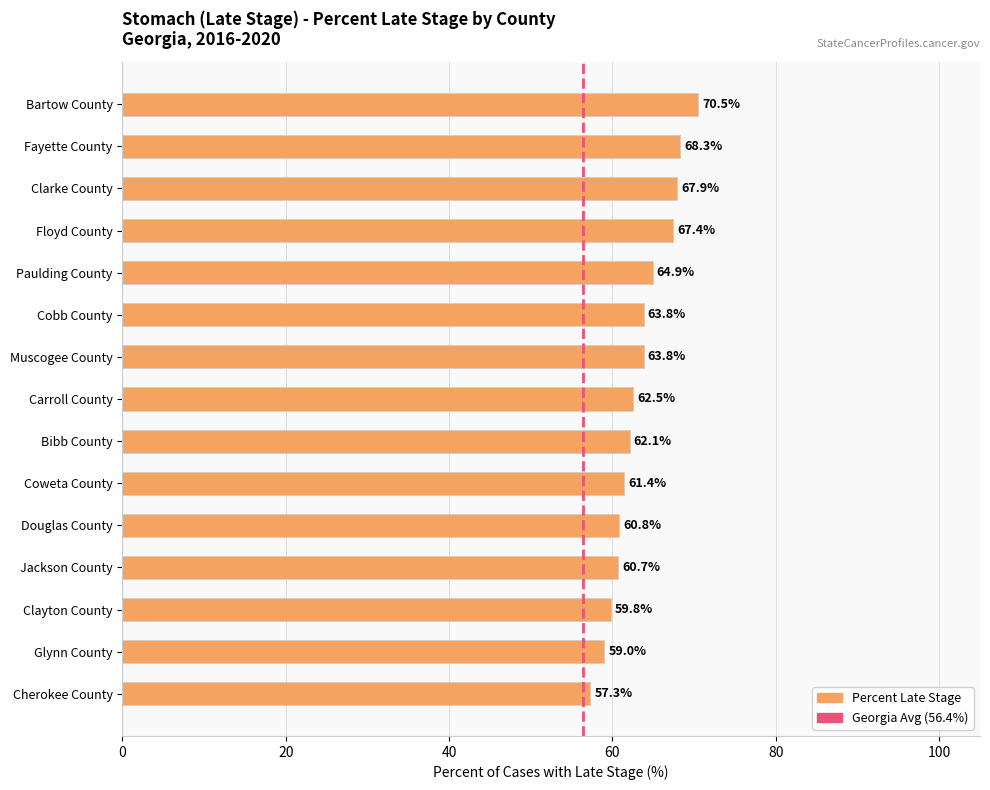

Where is the data nearest to the value 63?

Carroll County